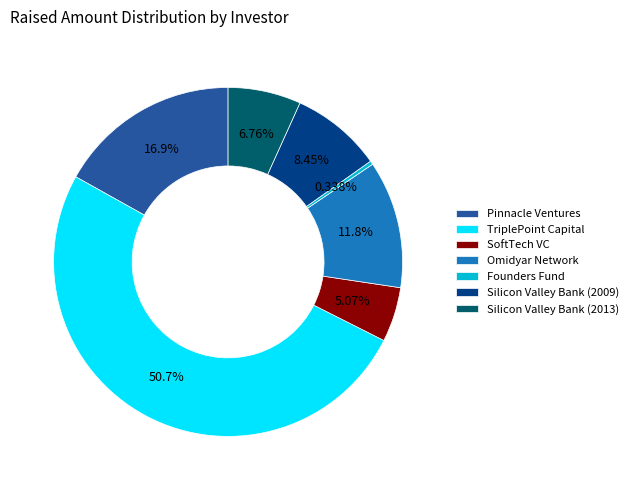

Rank the categories by value from lowest to highest.

Founders Fund, SoftTech VC, Silicon Valley Bank (2013), Silicon Valley Bank (2009), Omidyar Network, Pinnacle Ventures, TriplePoint Capital